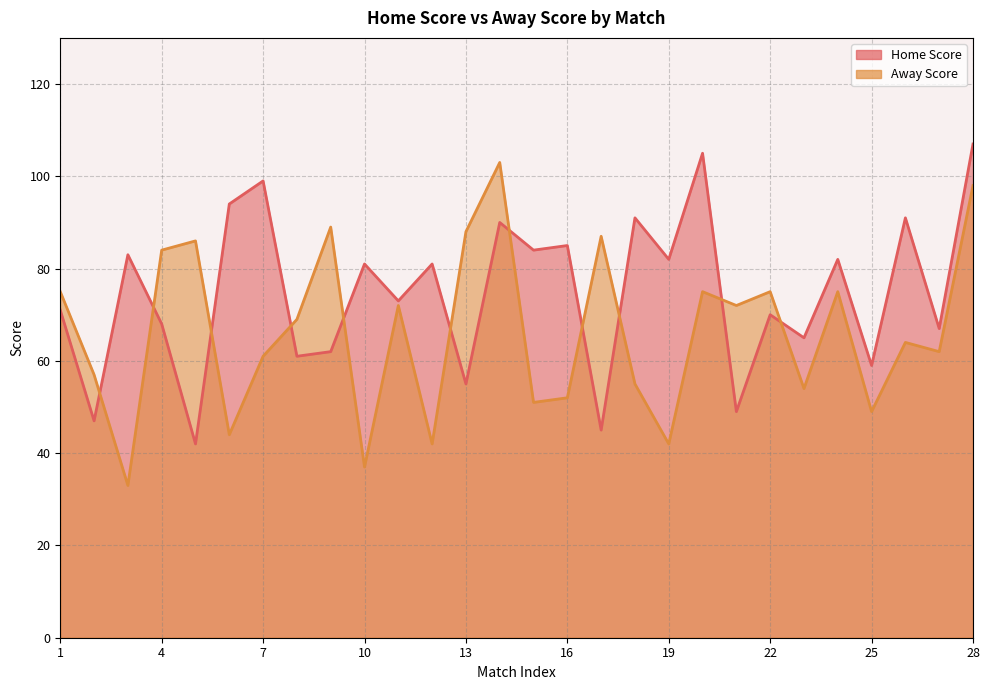

Reading left to right, transcribe all the data shown in this chart.

Home Score: 71	47	83	68	42	94	99	61	62	81	73	81	55	90	84	85	45	91	82	105	49	70	65	82	59	91	67	107
Away Score: 75	57	33	84	86	44	61	69	89	37	72	42	88	103	51	52	87	55	42	75	72	75	54	75	49	64	62	98